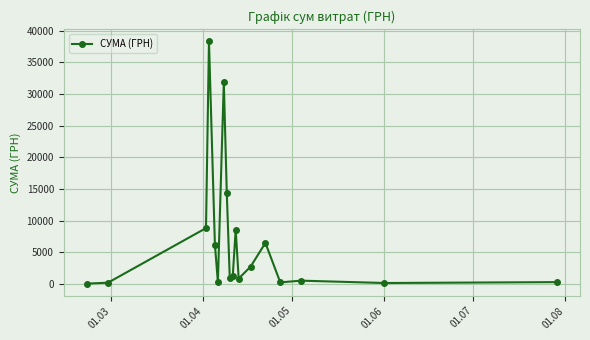

What is the value of the 11th point from the left?

8566.0